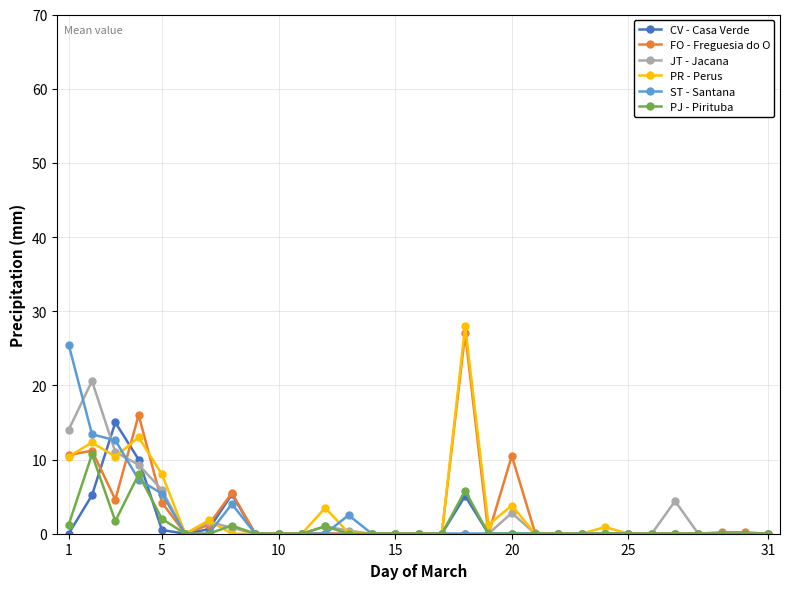

What is the highest value of the FO - Freguesia do O series?

27.0